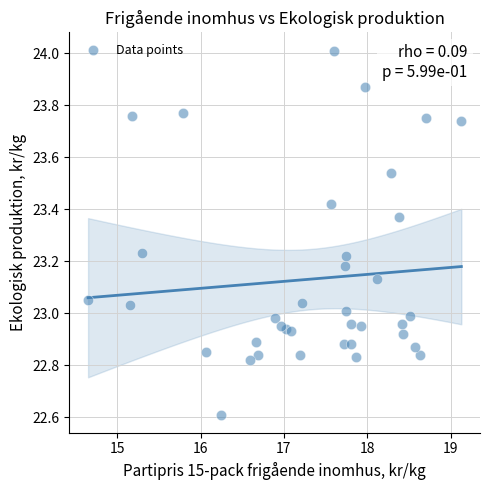

What is the range of Y values (max minus min)?

1.4